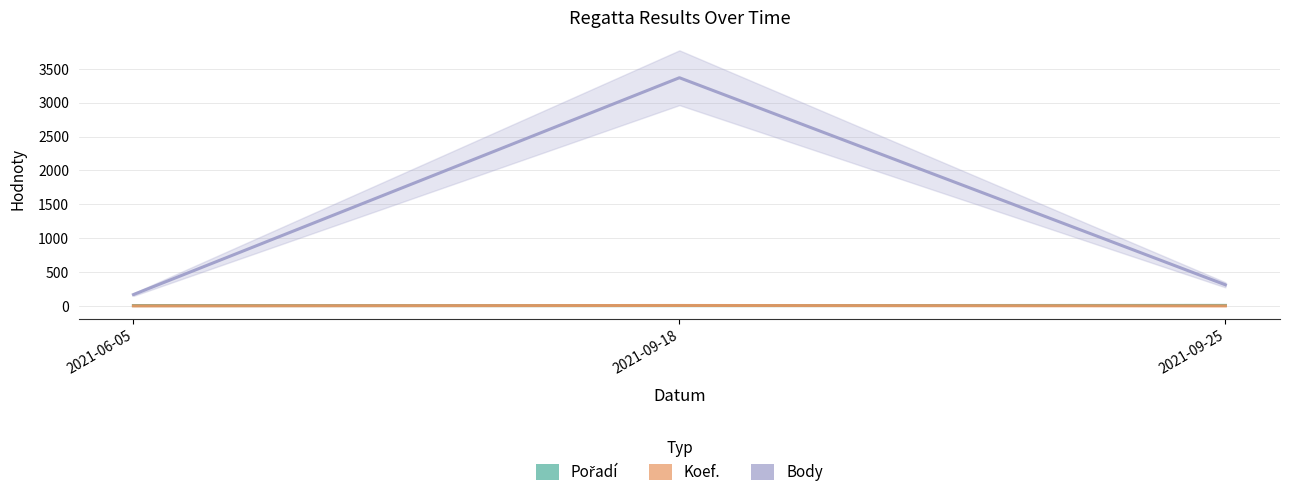

What is the label of the 2nd point from the left?

2021-09-18